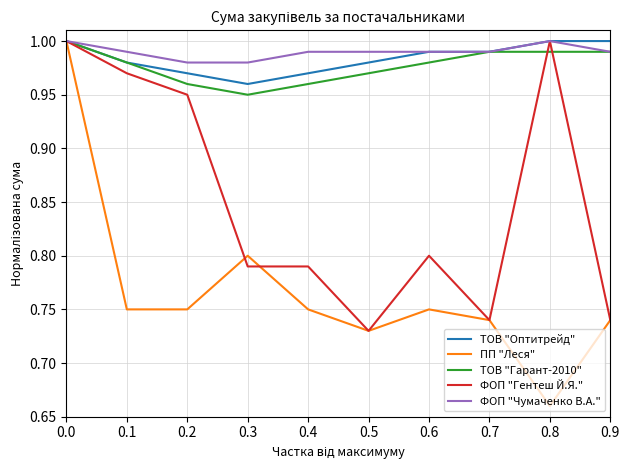

The value of ФОП "Чумаченко В.А." at 0.9 is 0.3. True or false?

False